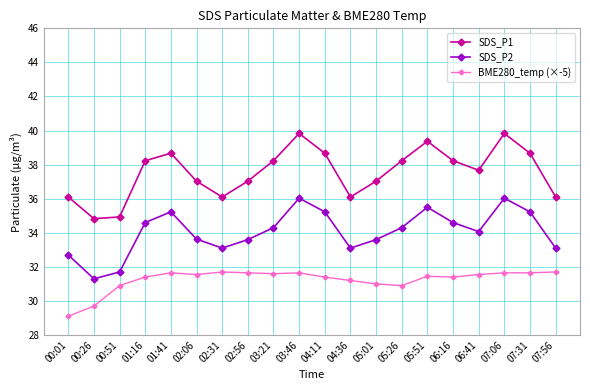

What is the sum of the SDS_P2 values at 06:41 and 05:26?

68.4